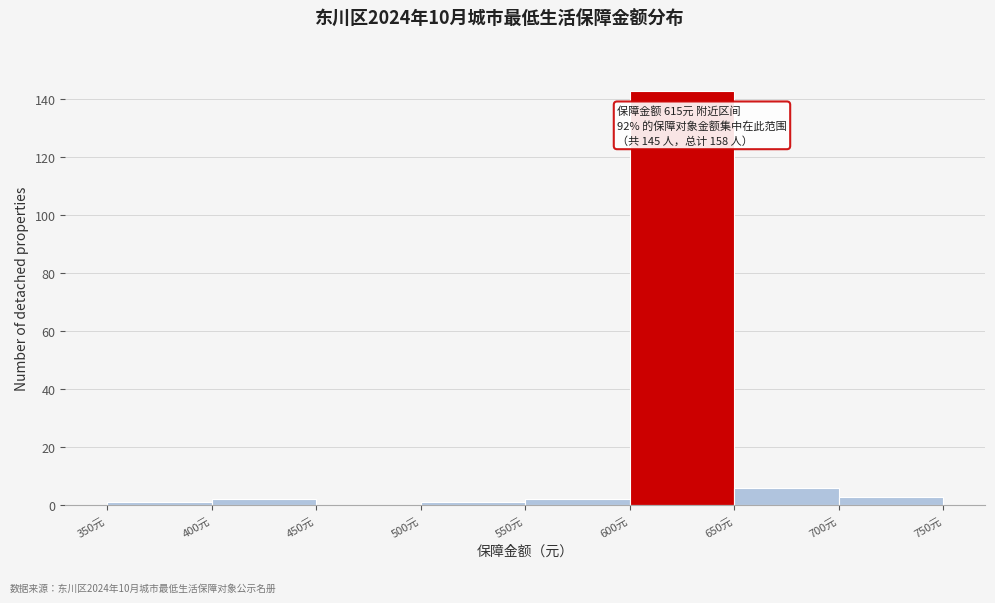

Which range on the x-axis has the tallest bar?

600 to 650